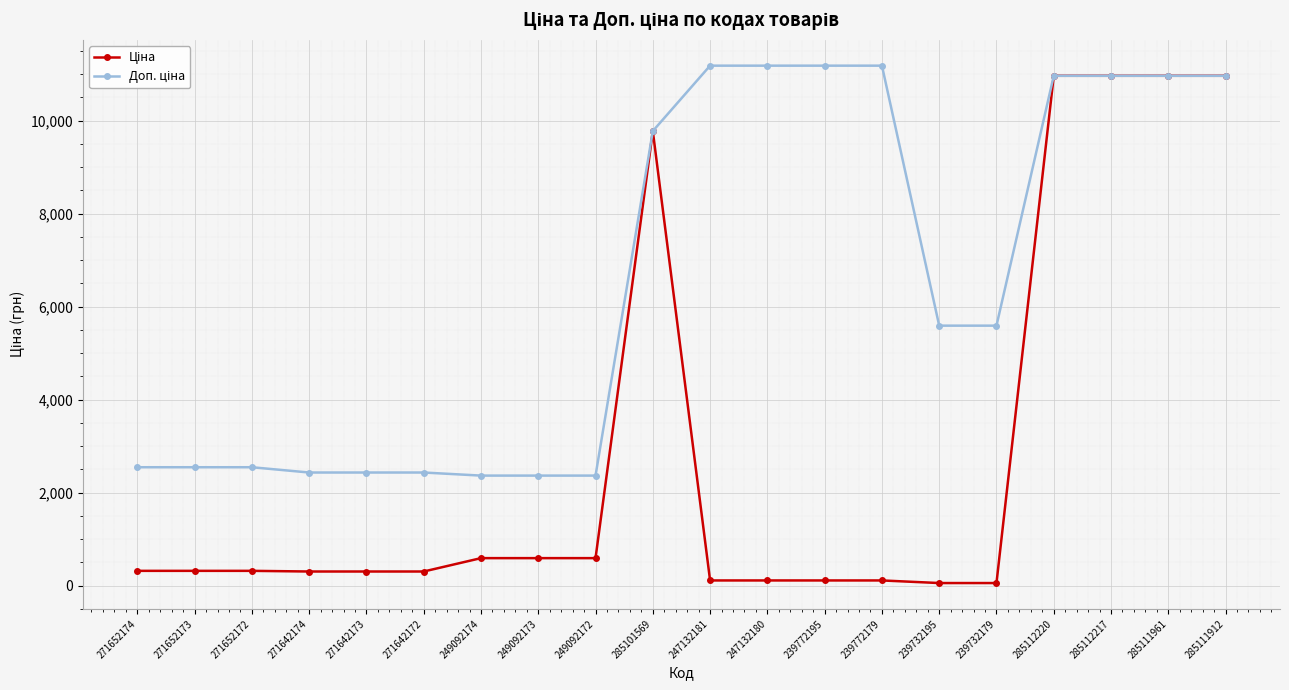

What is the greatest value displayed?

11182.0